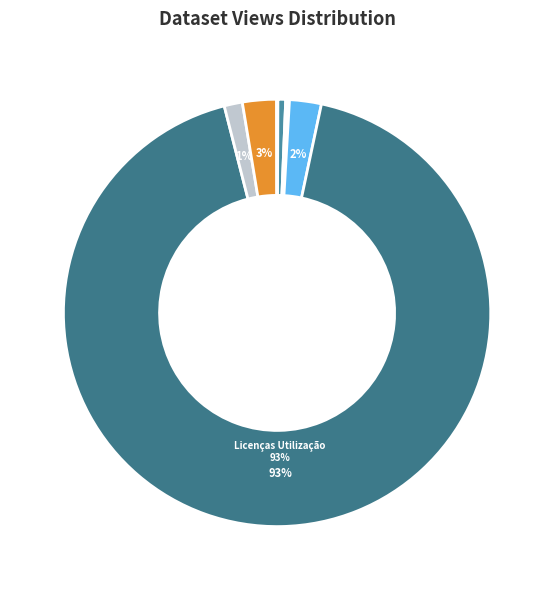

Which category has the smallest portion of the pie?

Obras de Concessionários